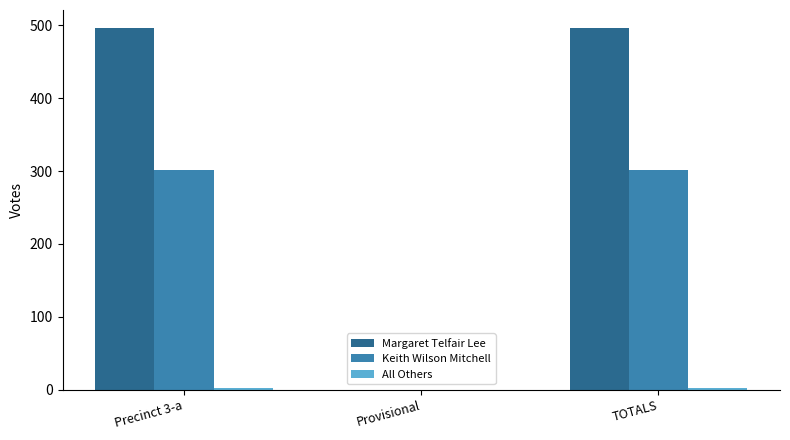

Count the number of data series in this chart.

3